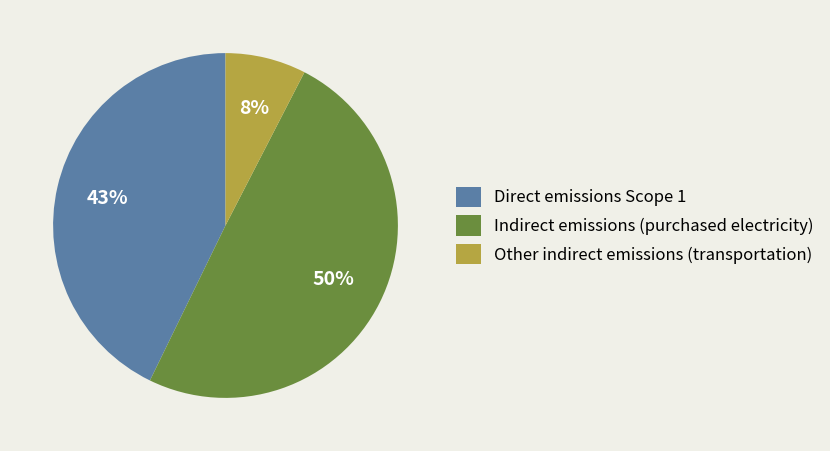

To the nearest percent, what portion does Indirect emissions (purchased electricity) represent?

50%